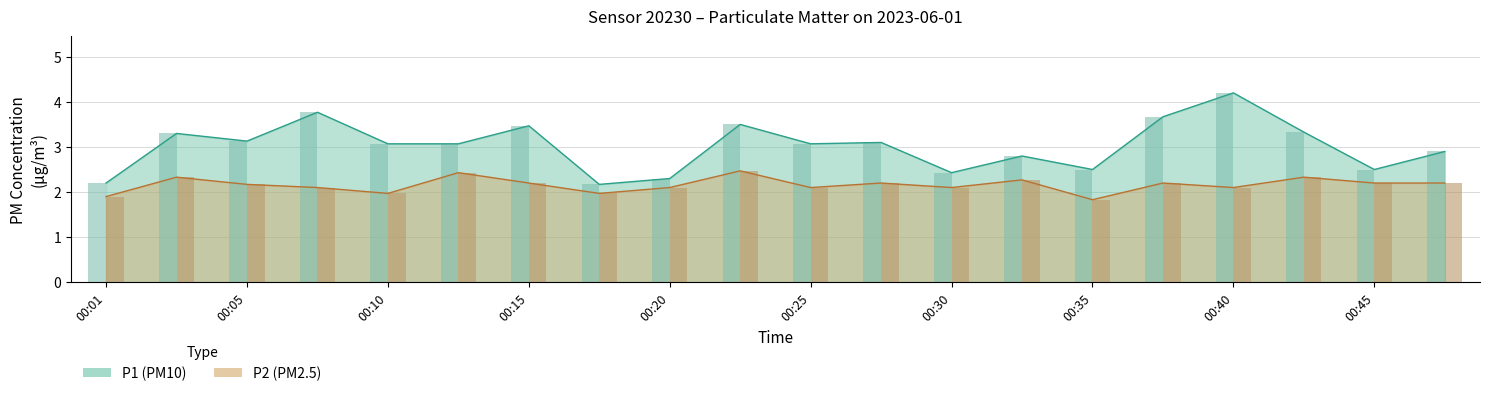

Rank the series by their maximum value, from highest to lowest.

P1, P2